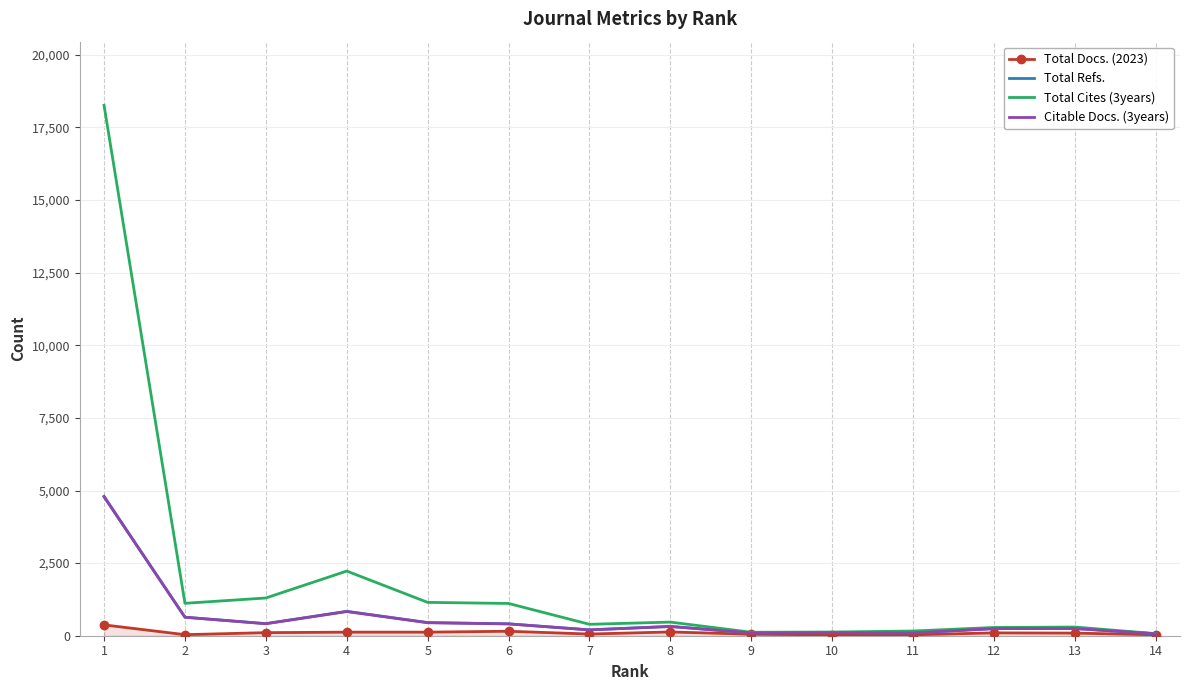

What is the maximum value for Total Refs.?

4801